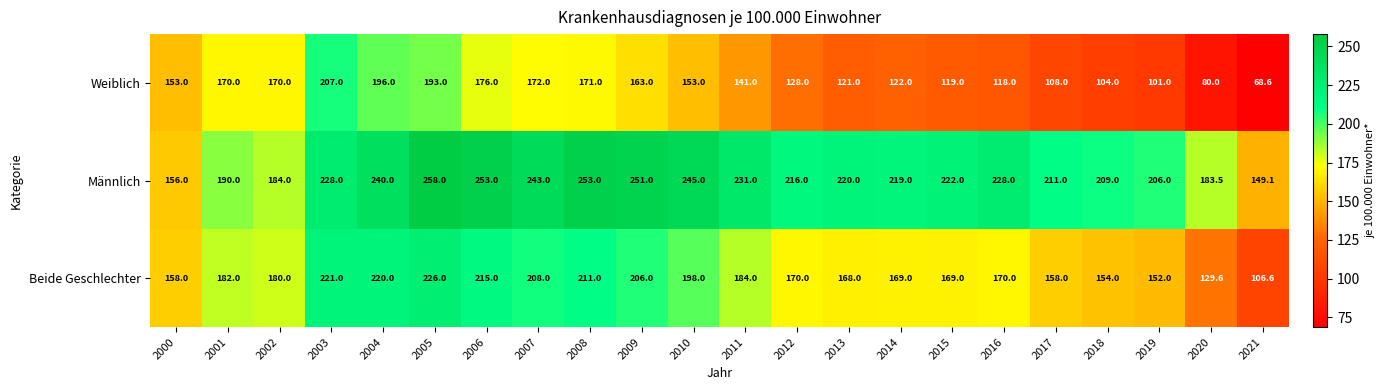

At how many categories does at least one series exceed 139?

22